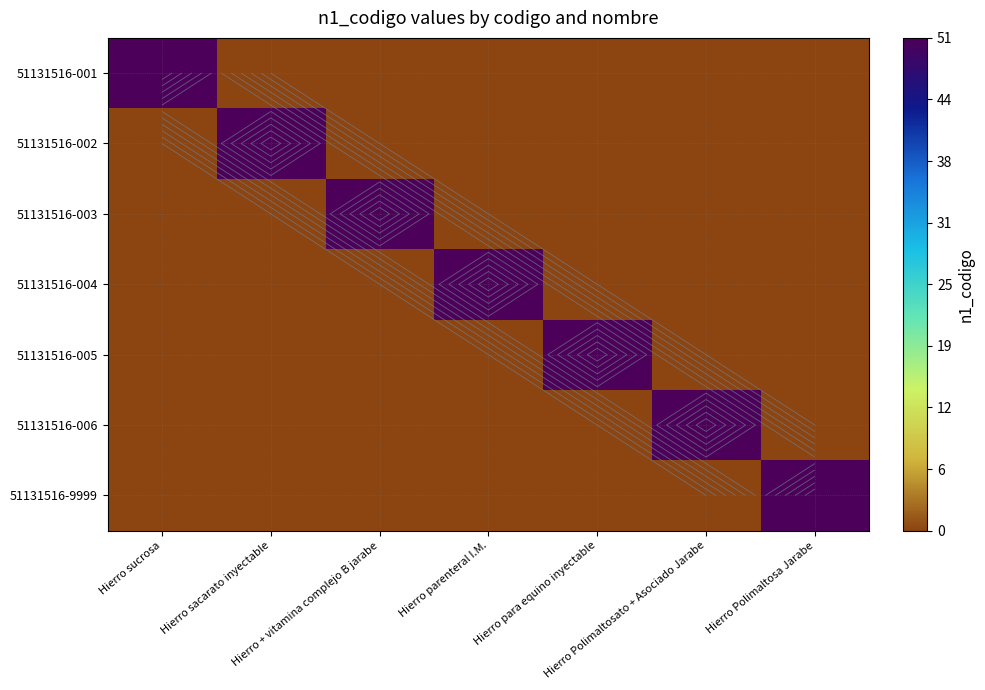

How many series are shown in this chart?

7